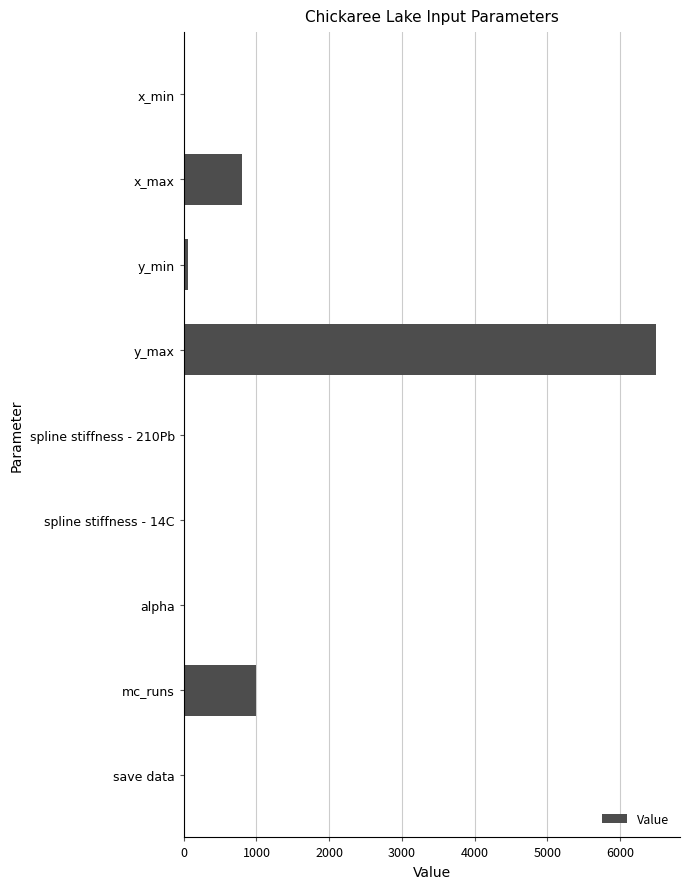

Which label corresponds to the largest value in the chart?

y_max